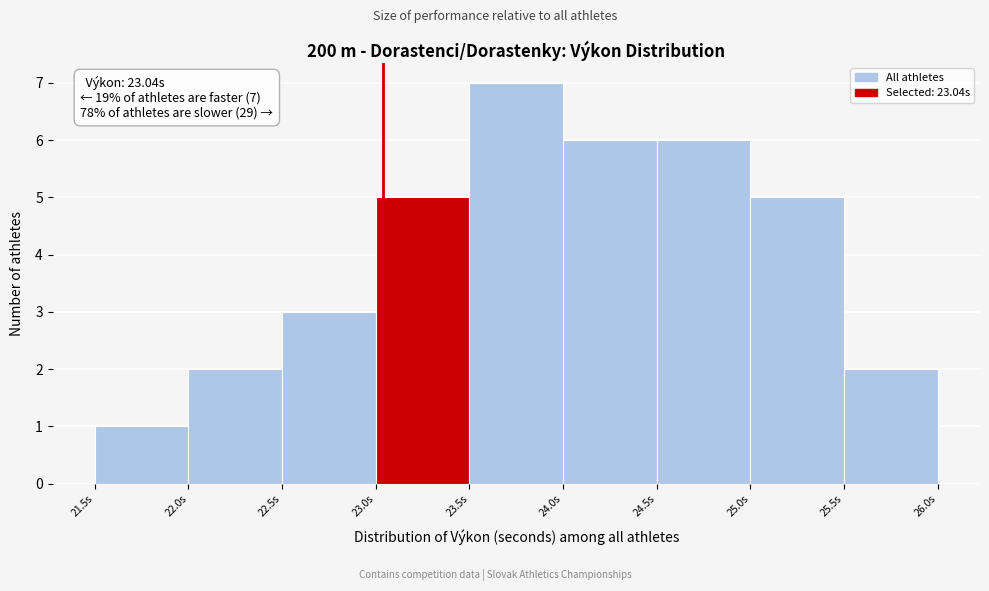

Over which range of the x-axis is the bar tallest?

23.5 to 24.0